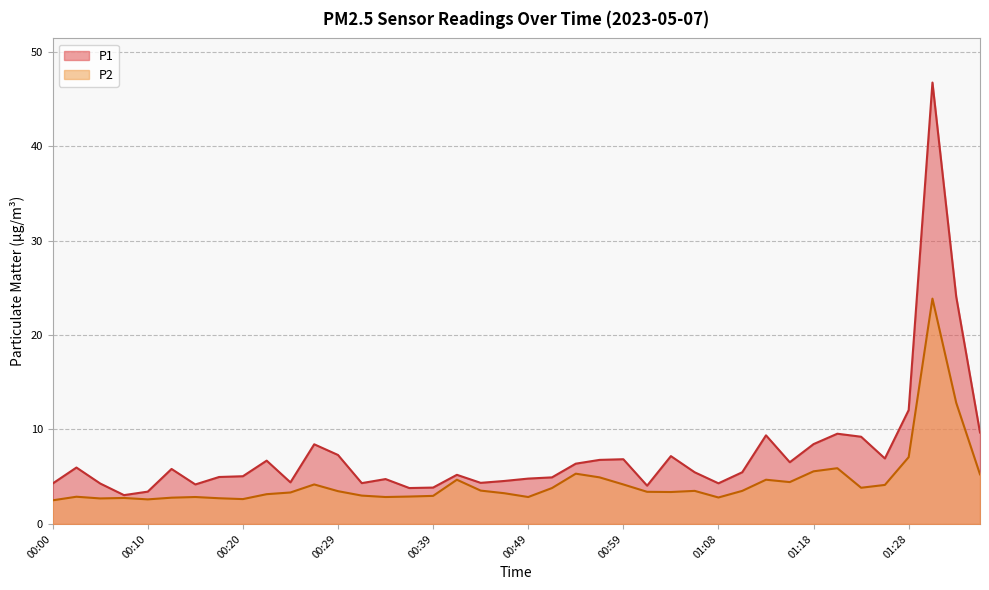

Where is P1 nearest to the value 24?

01:33